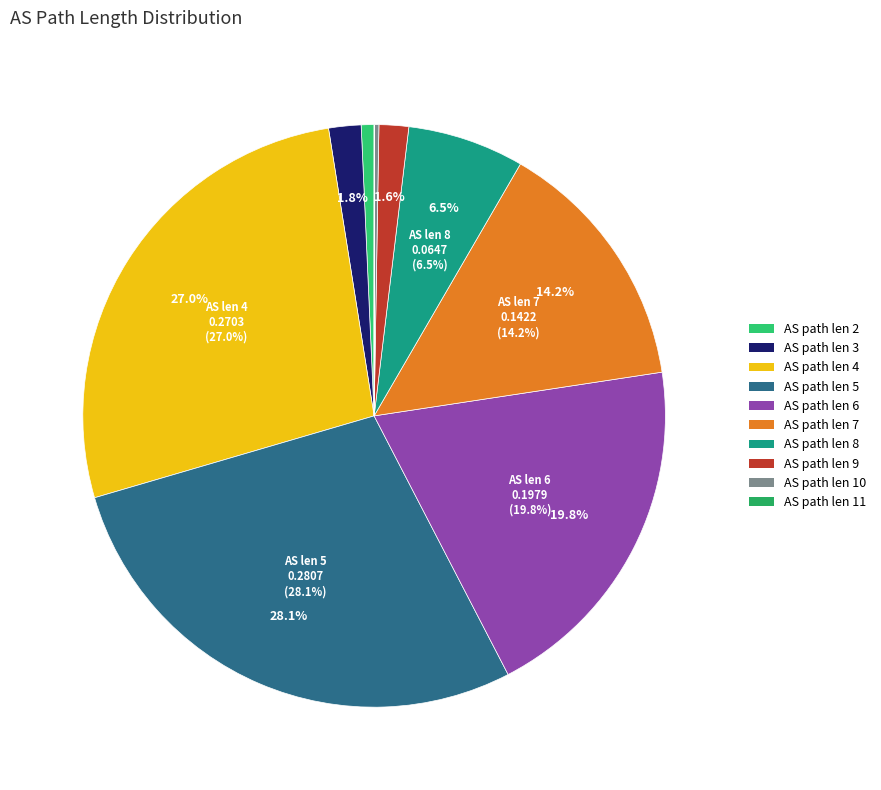

What portion of the pie excludes 7?

85.8%